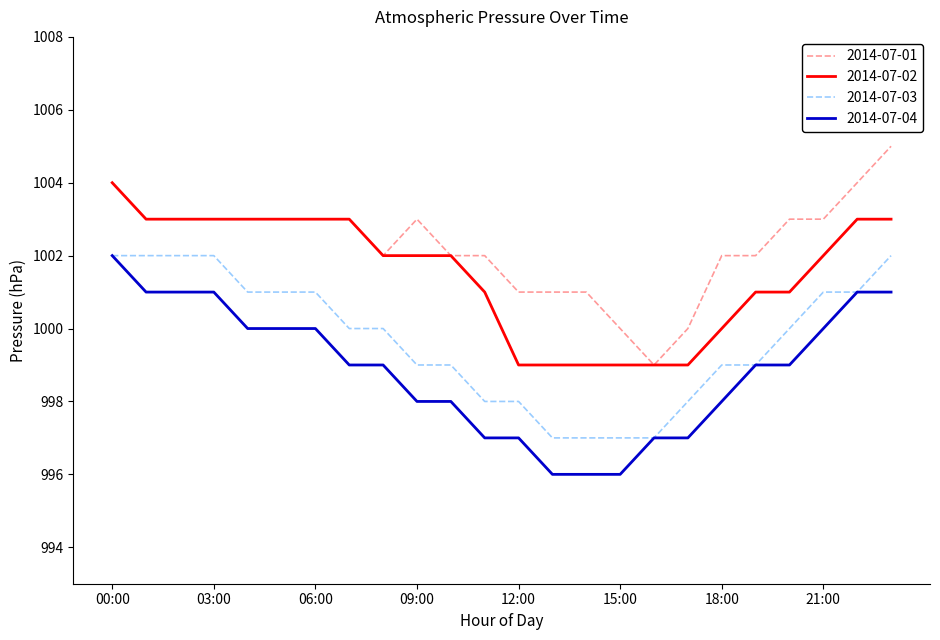

How many lines are shown in the chart?

4